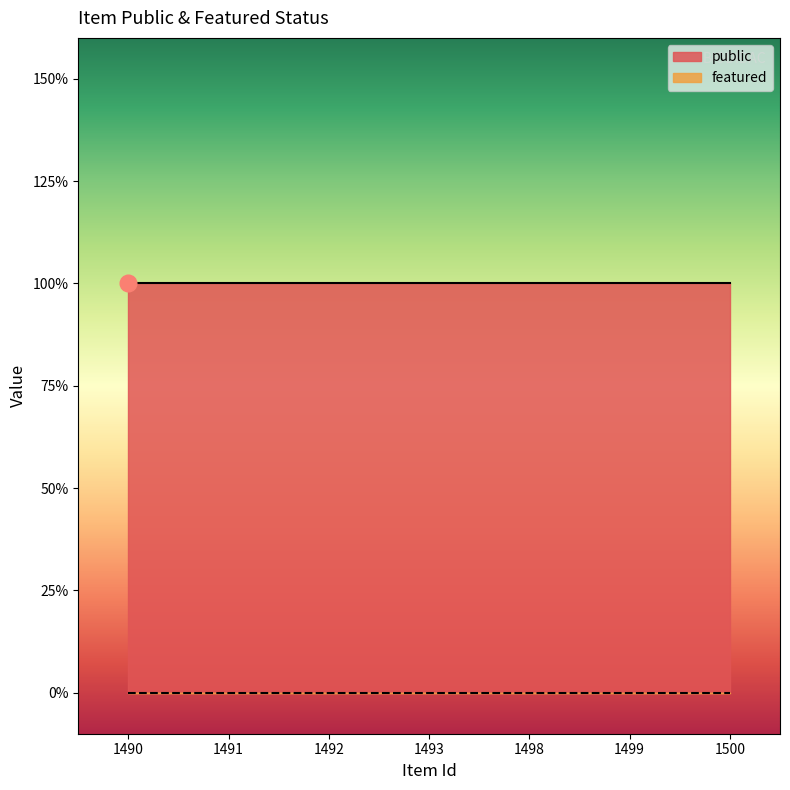

Count the number of categories in the chart.

7